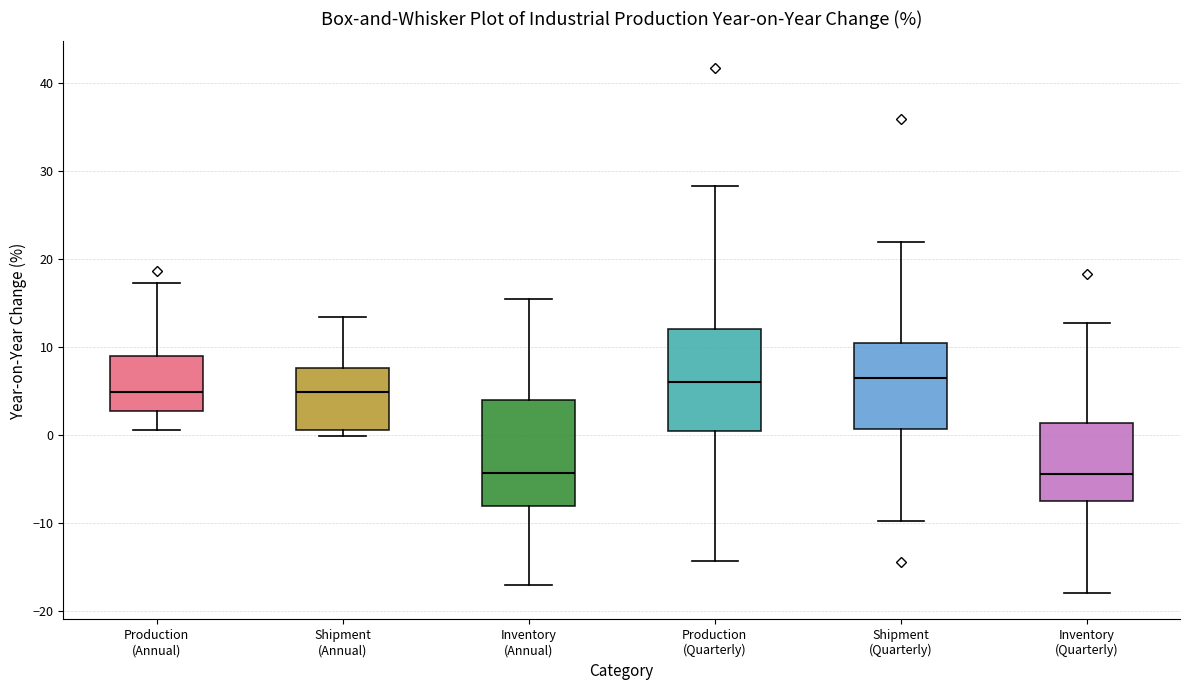

Reading left to right, read every box against the y-axis: the position of its median line, the range the box covers, and the ends of its whiskers. The values are not printed on the chart, so give them approximately, as read against the axis.

Production (Annual): median 5, box 3 to 9, whiskers 1 to 17
Shipment (Annual): median 5, box 1 to 8, whiskers 0 to 13
Inventory (Annual): median -4, box -8 to 4, whiskers -17 to 15
Production (Quarterly): median 6, box 0 to 12, whiskers -14 to 28
Shipment (Quarterly): median 6, box 1 to 10, whiskers -10 to 22
Inventory (Quarterly): median -4, box -8 to 1, whiskers -18 to 13